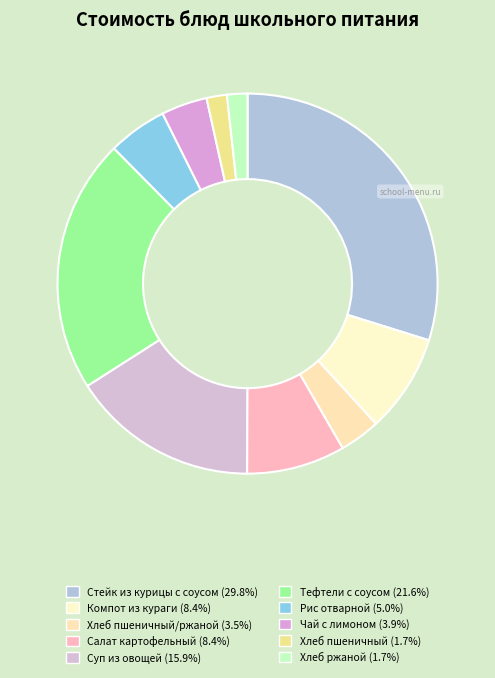

How many segments does this pie chart have?

10